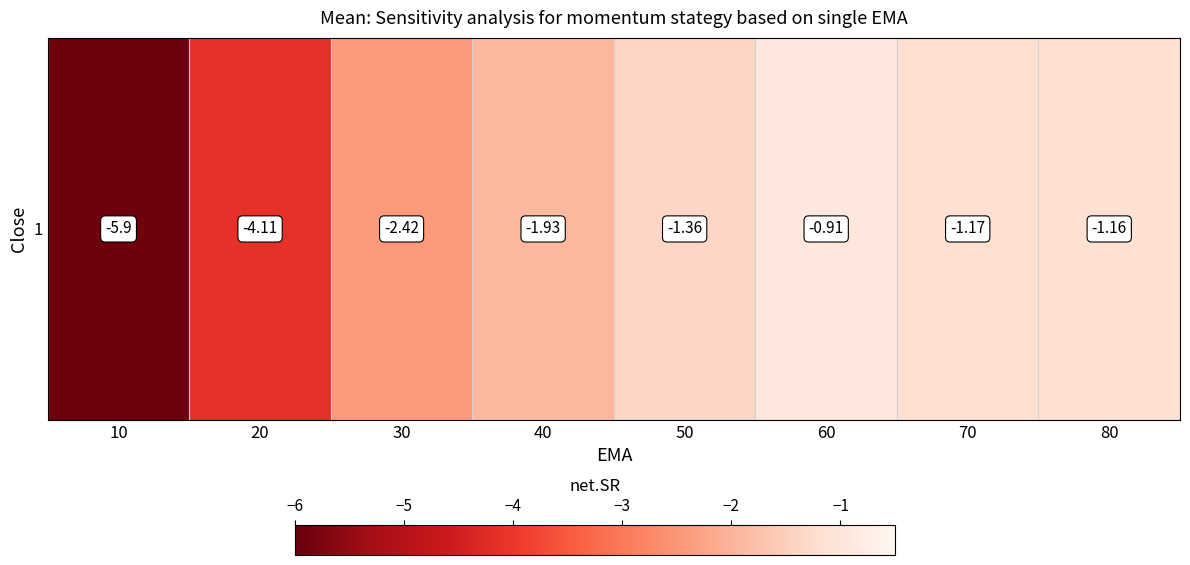

Reading left to right, list all the values displayed in this chart.

10=-5.9	20=-4.1	30=-2.4	40=-1.9	50=-1.4	60=-0.9	70=-1.2	80=-1.2